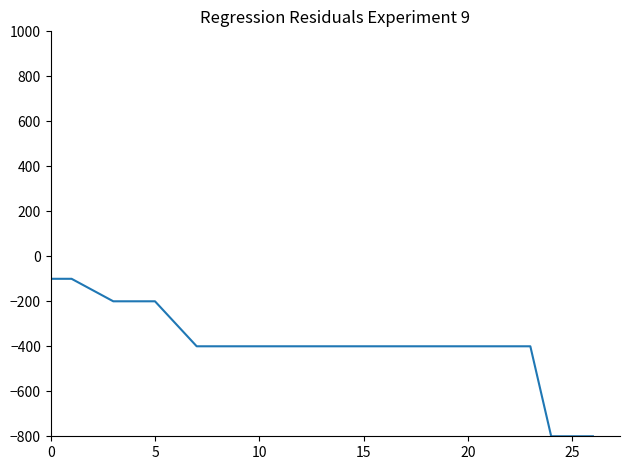

What is the greatest value displayed?

-100